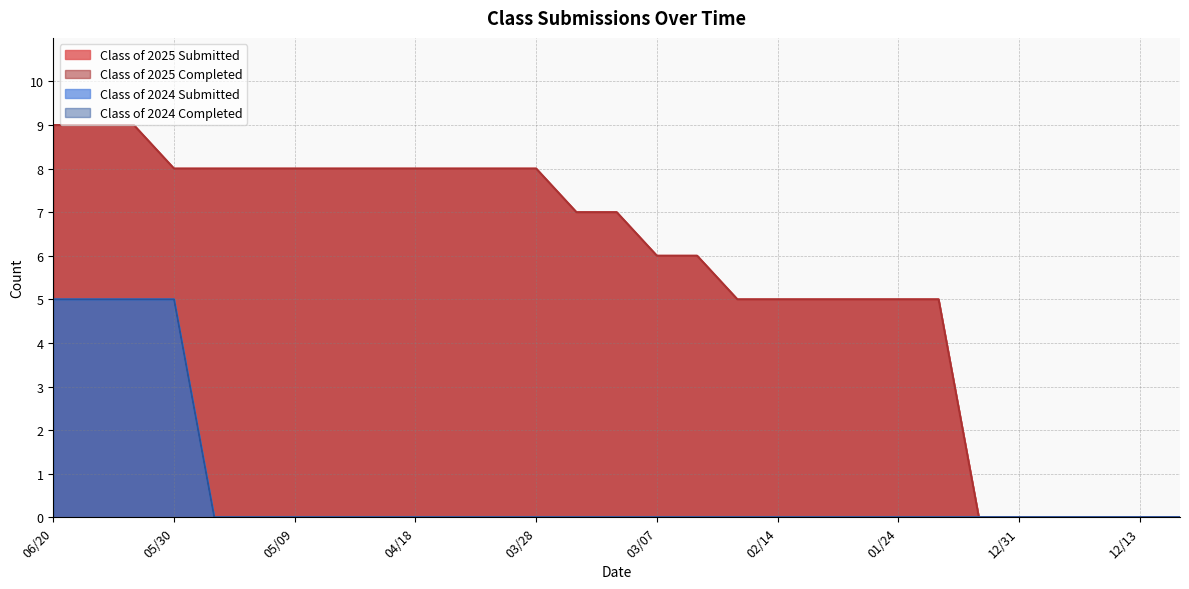

True or false: Class of 2024 Completed and Class of 2025 Completed cross at least once.

False